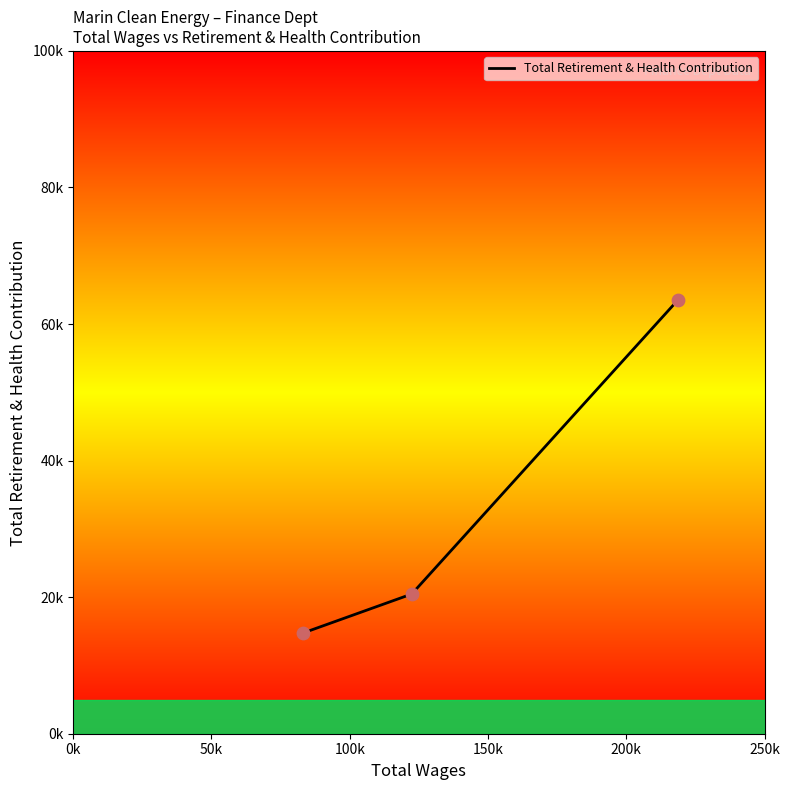

Does the chart have visible grid lines?

No